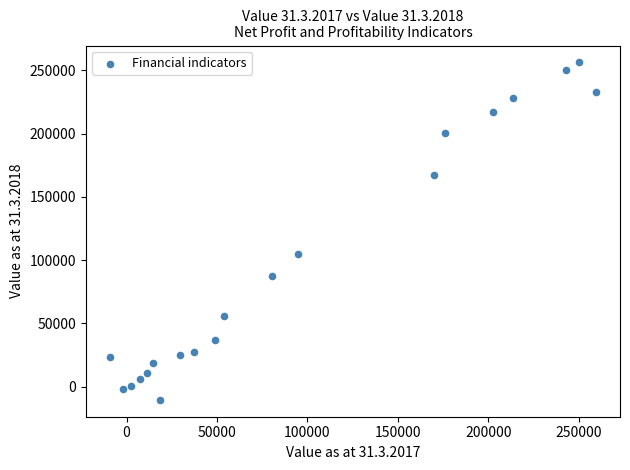

What is the range of X values (max minus min)?

268335